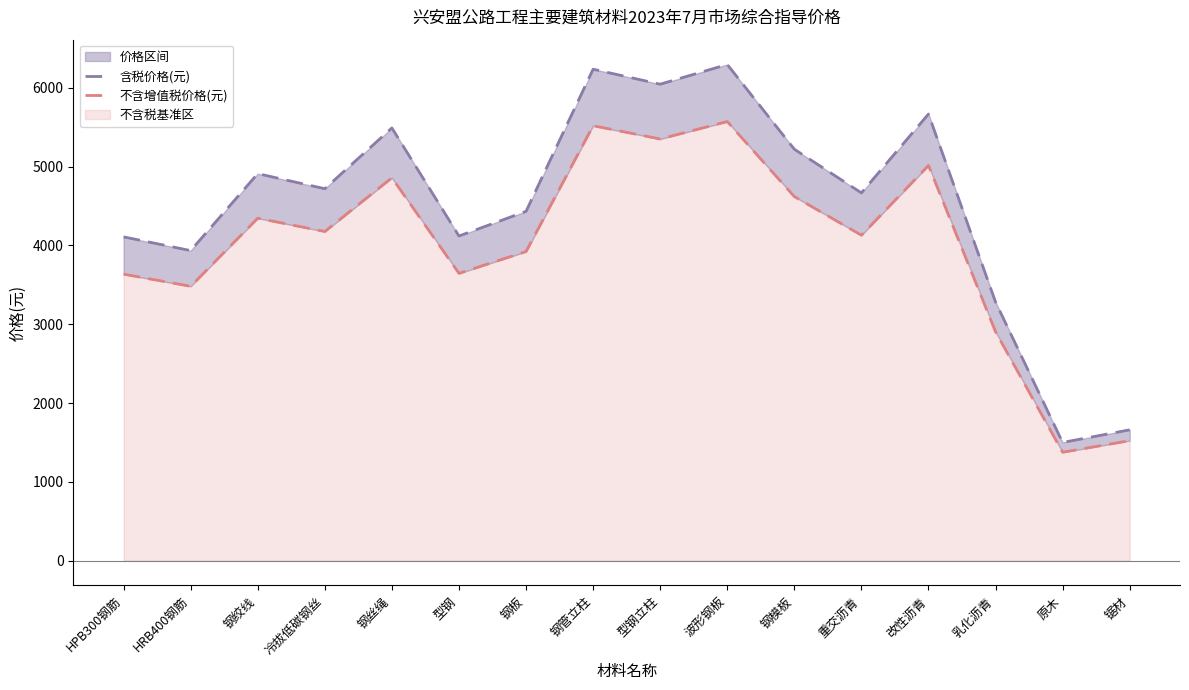

List the labels in order of 含税价格(元) value, largest first.

波形钢板, 钢管立柱, 型钢立柱, 改性沥青, 钢丝绳, 钢模板, 钢绞线, 冷拔低碳钢丝, 重交沥青, 钢板, 型钢, HPB300钢筋, HRB400钢筋, 乳化沥青, 锯材, 原木